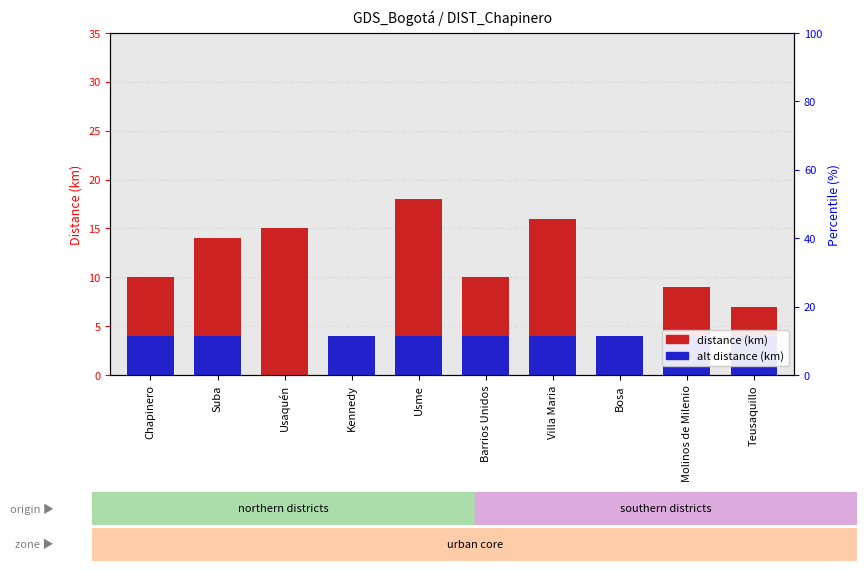

Does the chart contain any negative values?

No